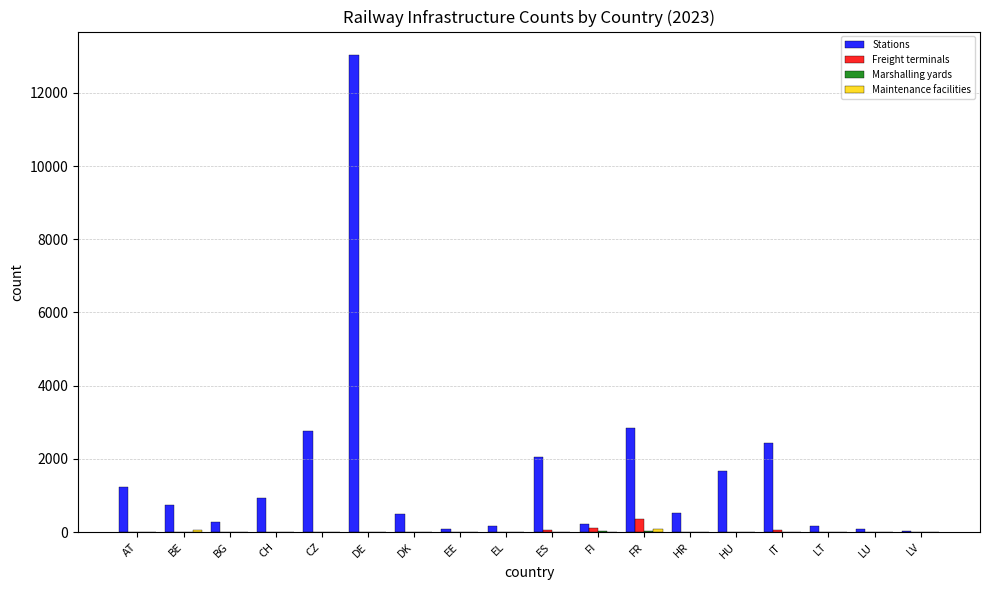

True or false: Freight terminals has a value of 0 at EE.

True